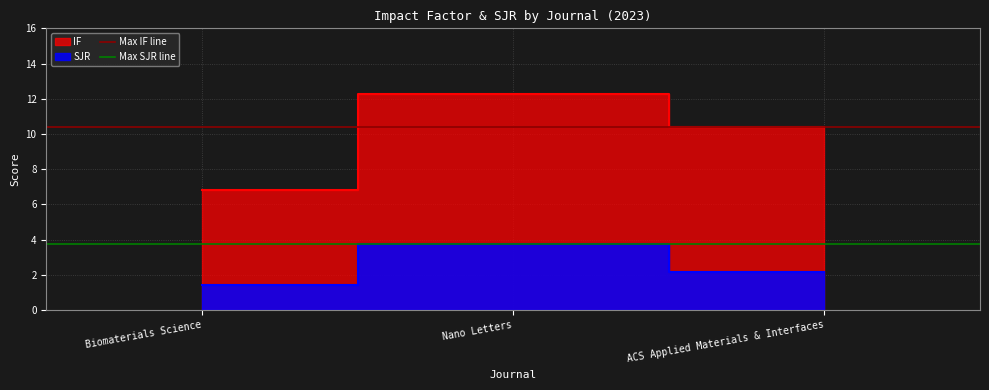

What position from the left is Nano Letters?

2